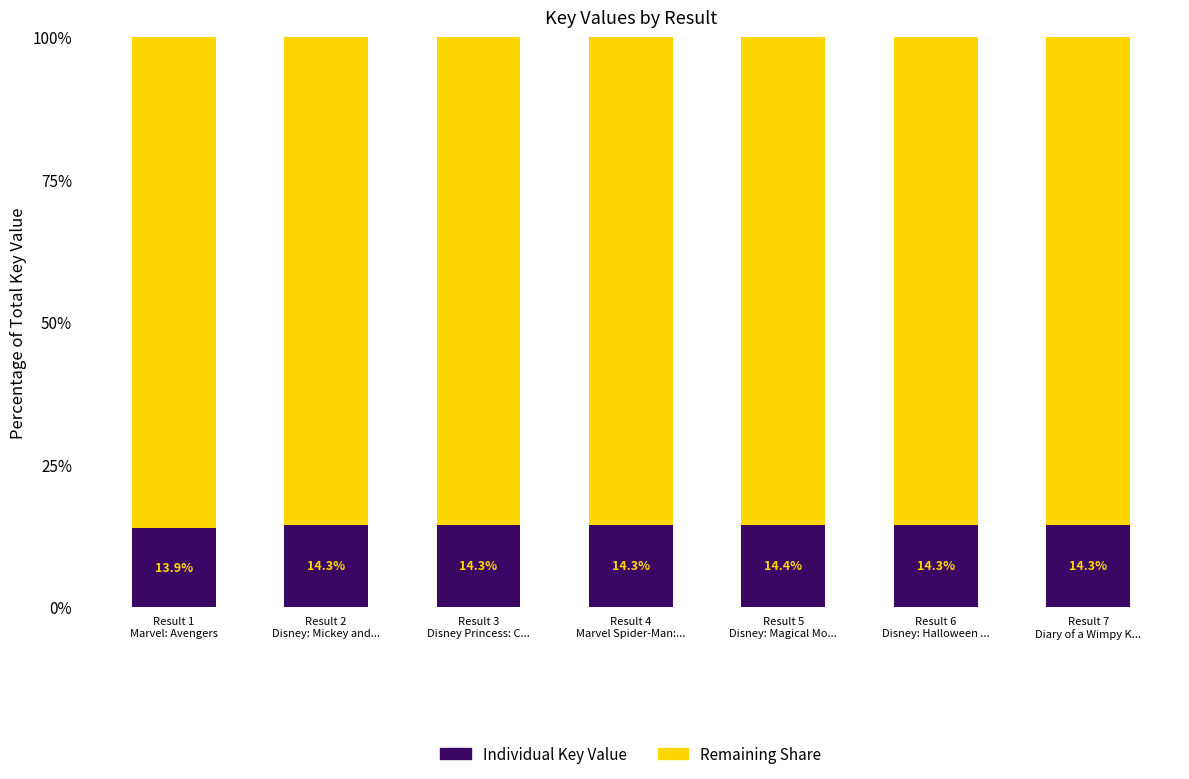

How many Individual Key Value values are between 14 and 15?

6